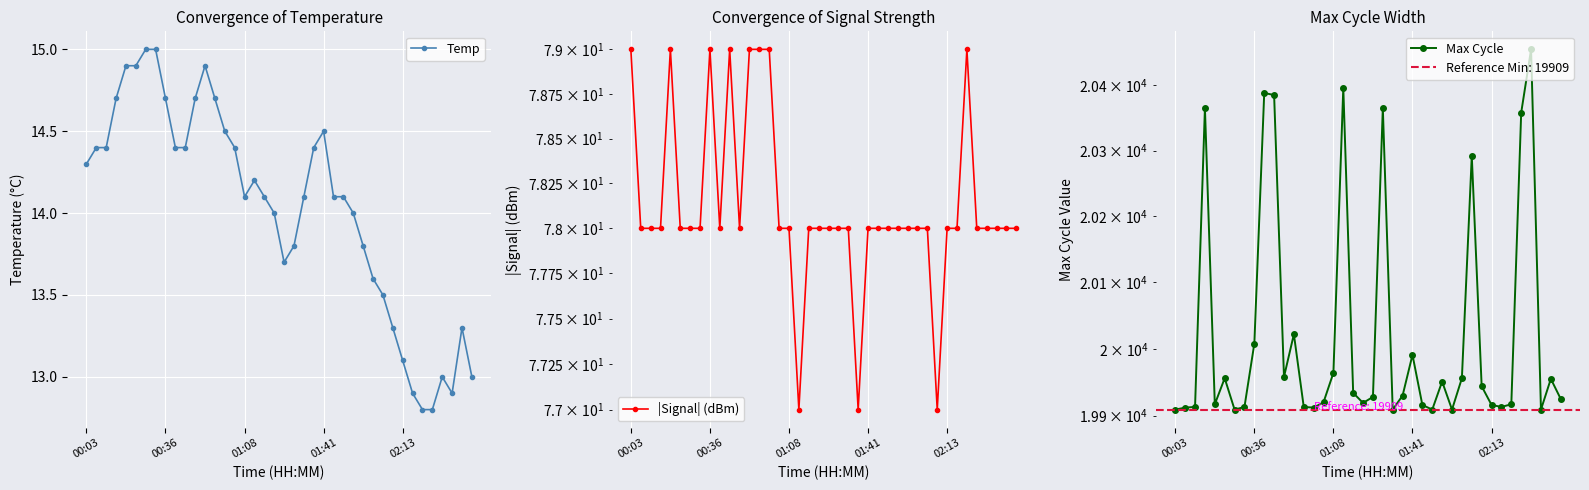

What is the label of the 10th point from the left?

9